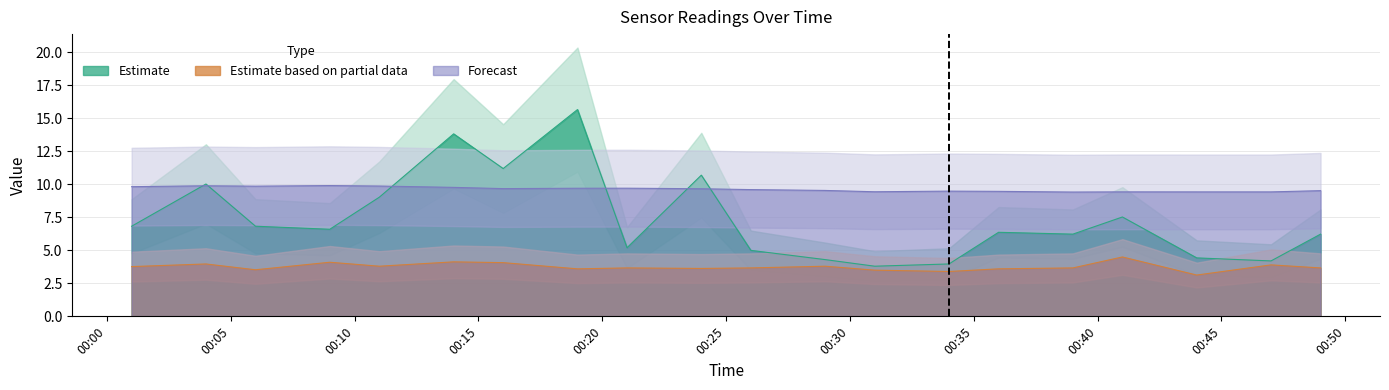

What is the maximum value for BME280_humidity?

9.9